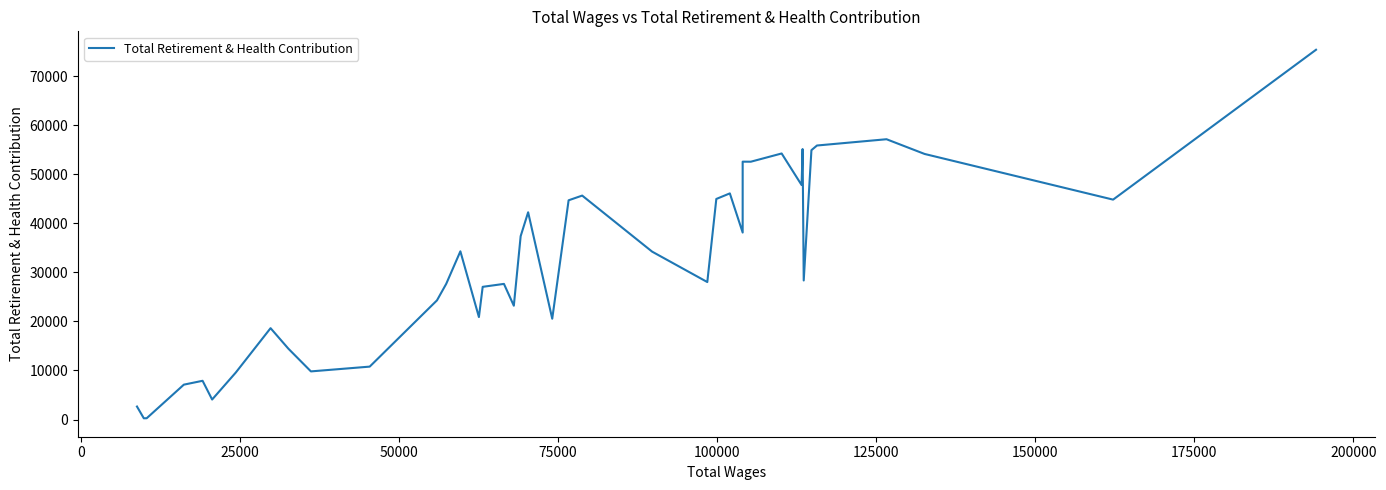

What is the difference between the maximum and minimum values?

75158